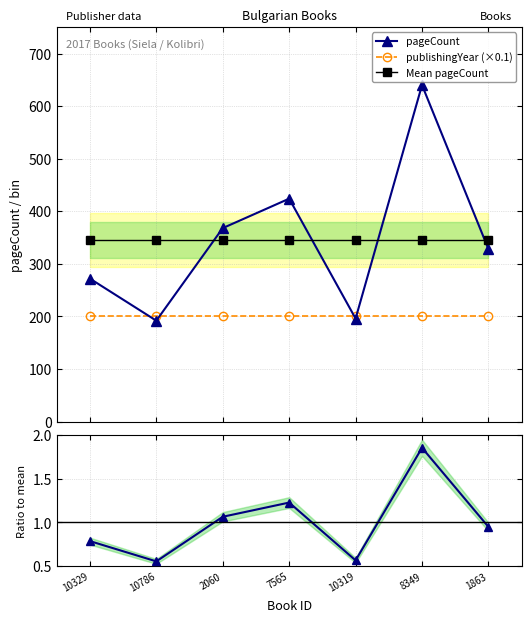

How many interior local valleys does the pageCount series have?

2